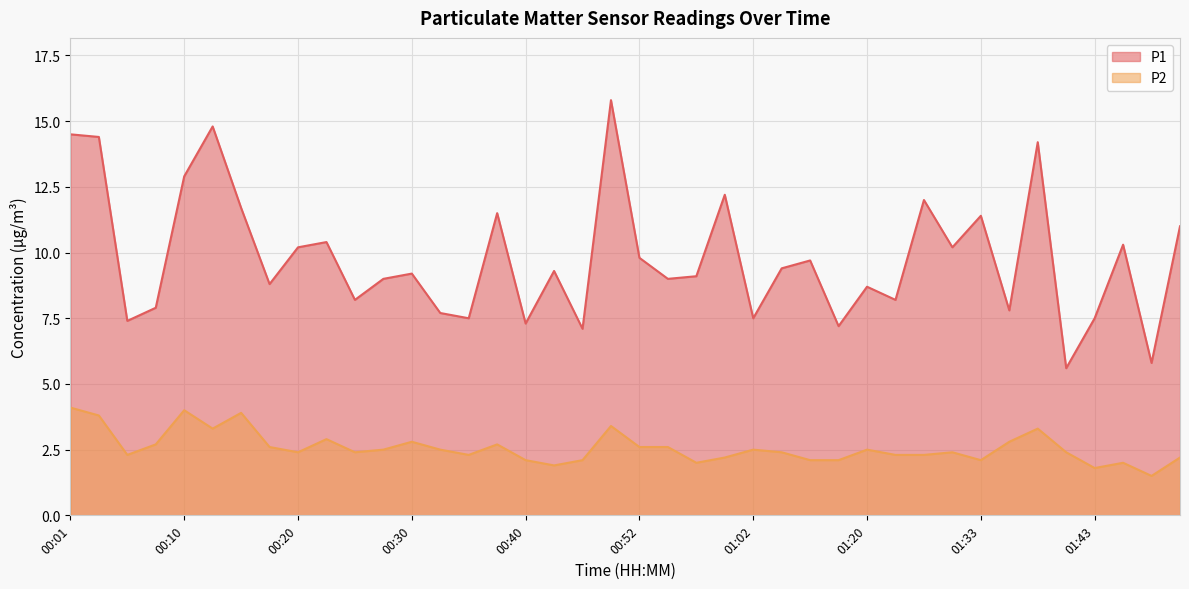

At which category is the sum across all series the highest?

00:50